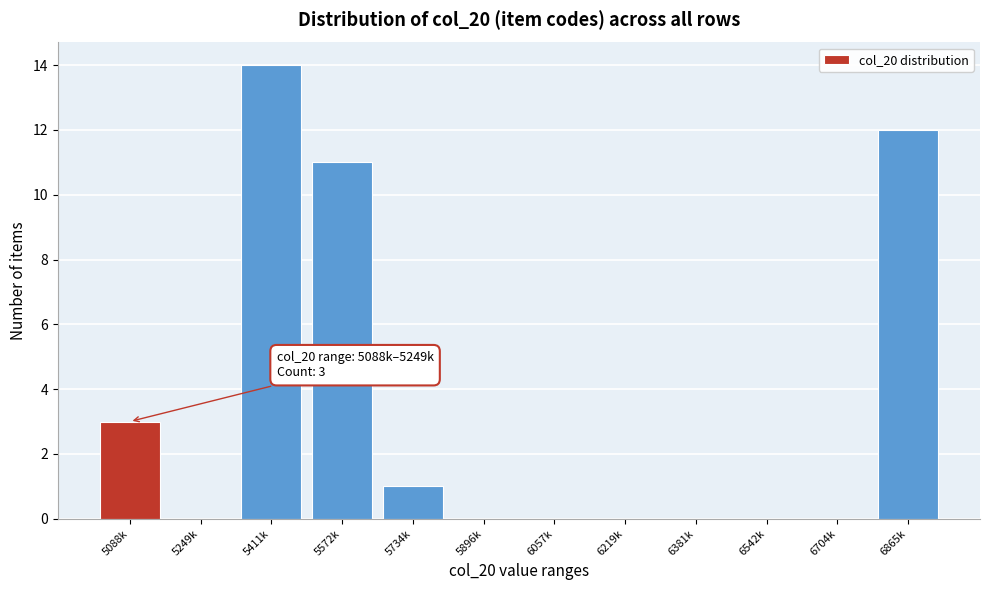

Reading left to right, extract all data points from this chart.

5088k=3	5249k=0	5411k=14	5572k=11	5734k=1	5896k=0	6057k=0	6219k=0	6381k=0	6542k=0	6704k=0	6865k=12